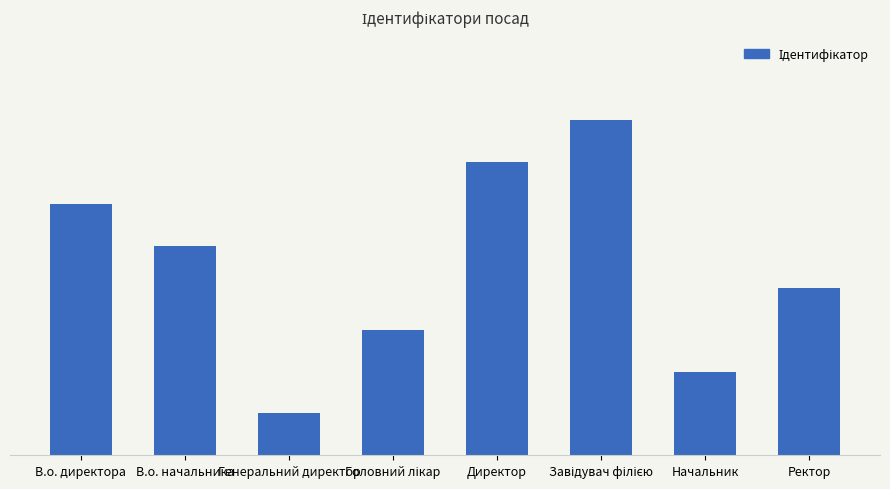

How many bars are there in total?

8